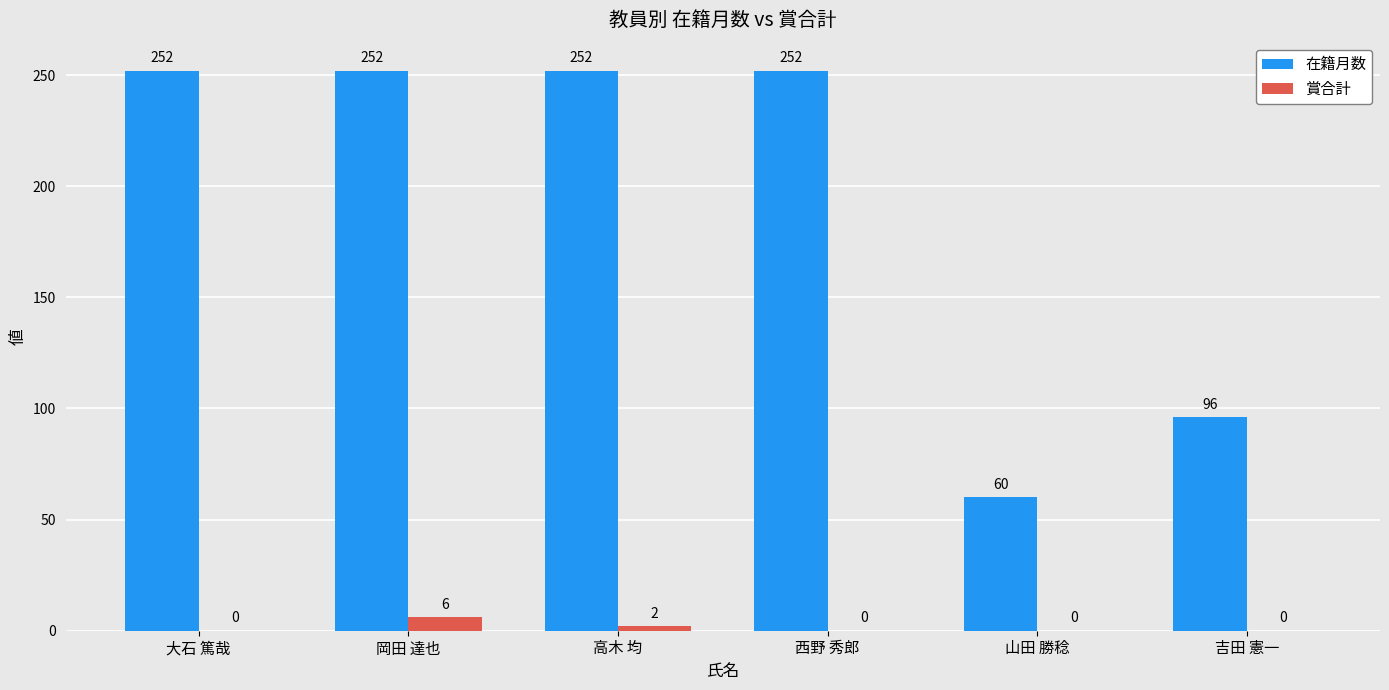

The 在籍月数 series shows 86 at 山田 勝稔. True or false?

False